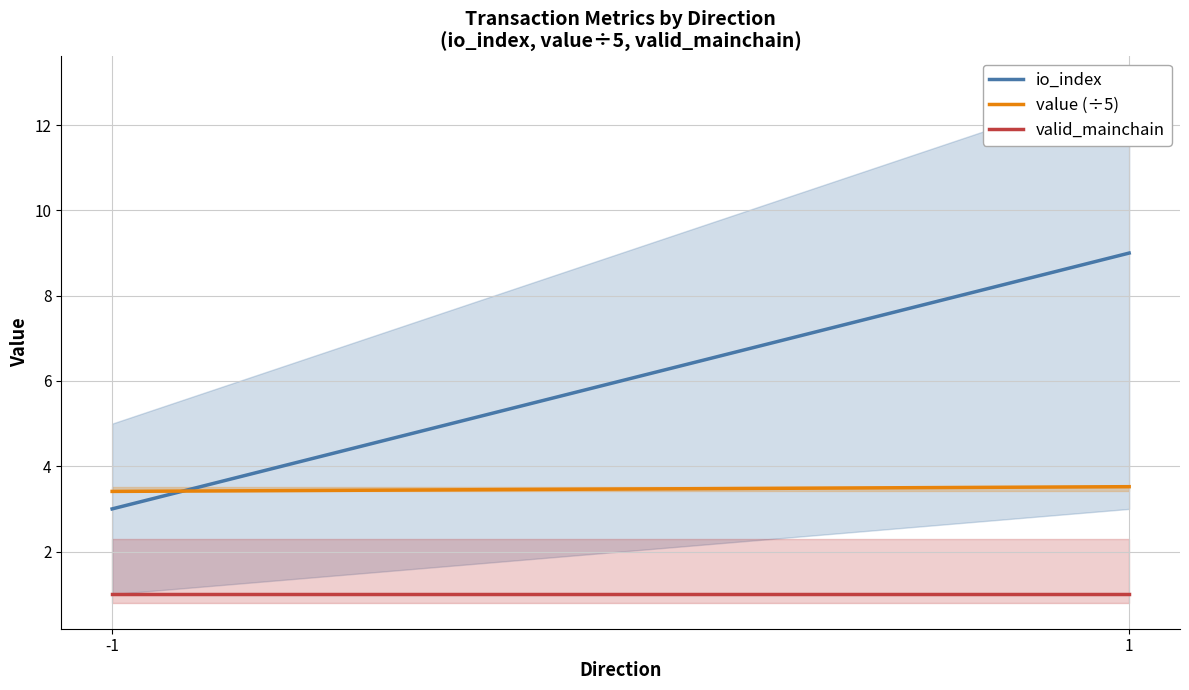

Reading left to right, extract all data points from this chart.

io_index: -1=3.0	1=9.0
value (÷5): -1=3.4	1=3.5
valid_mainchain: -1=1.0	1=1.0